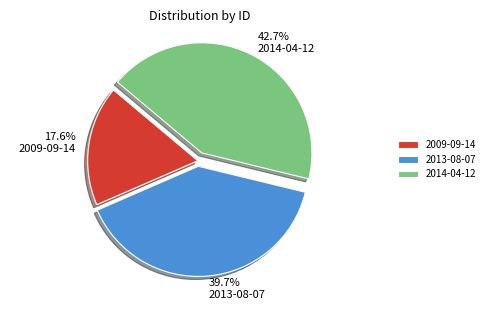

Rank the categories by value from highest to lowest.

2014-04-12, 2013-08-07, 2009-09-14